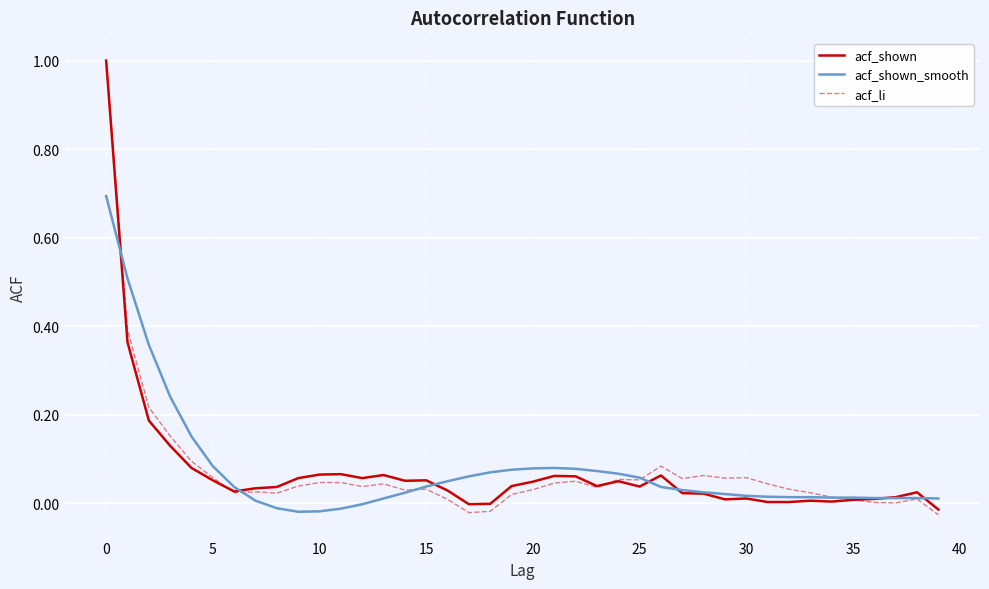

What is the highest value of the acf_li series?

1.0